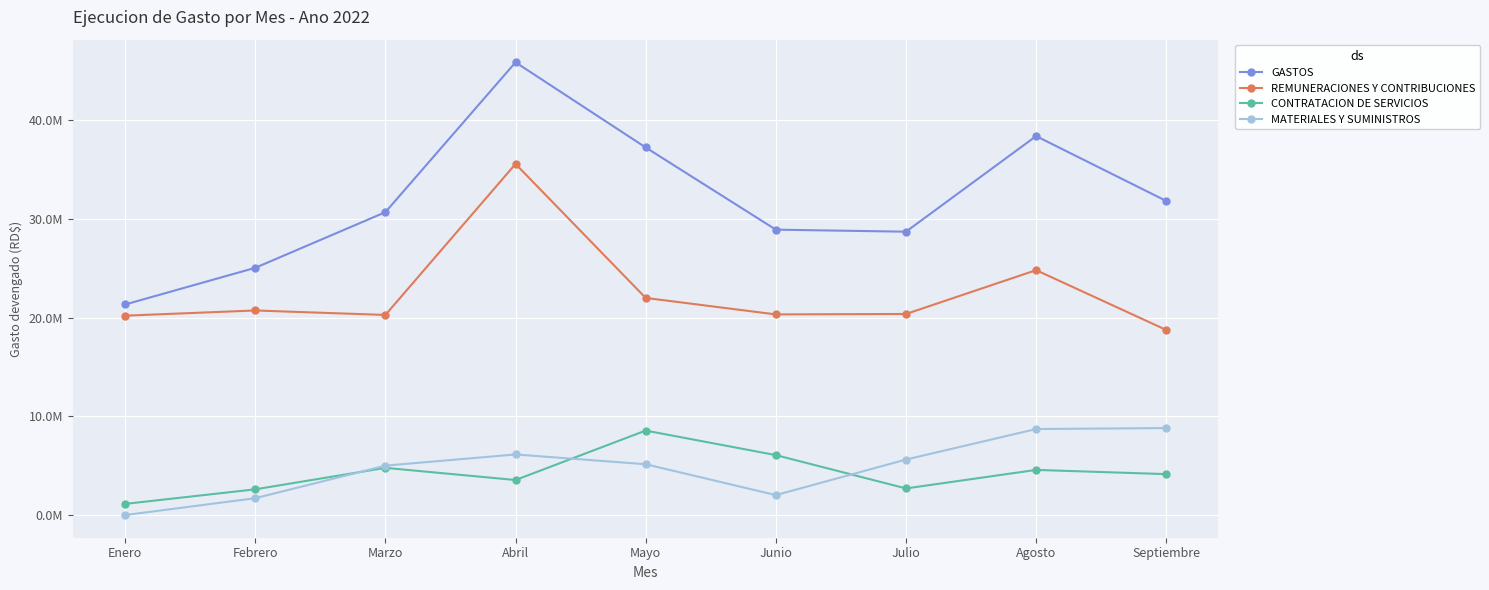

What is the label of the 9th point from the left?

Septiembre